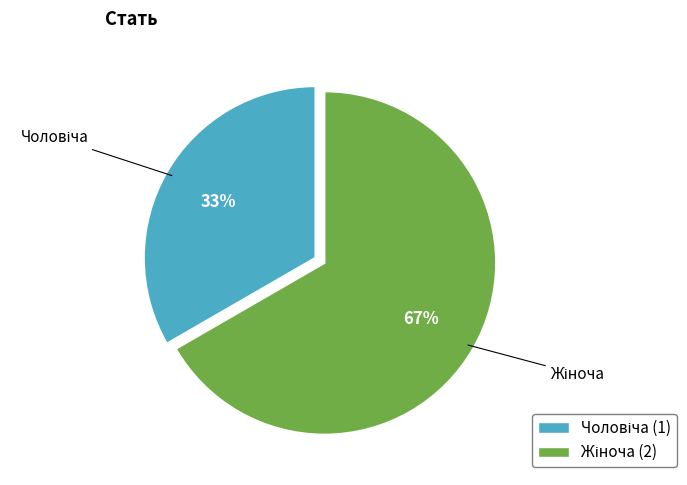

To the nearest percent, what is the average slice percentage?

50%